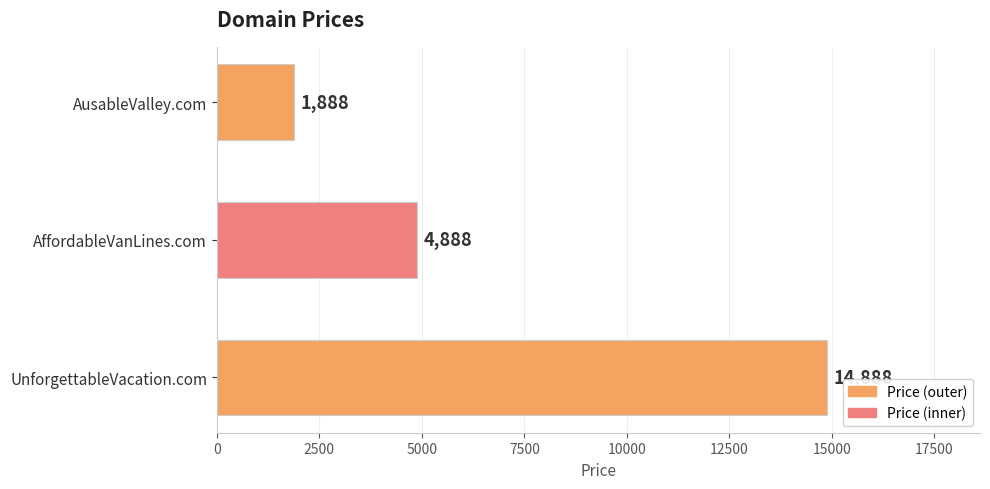

What is the label of the 1st bar from the bottom?

UnforgettableVacation.com